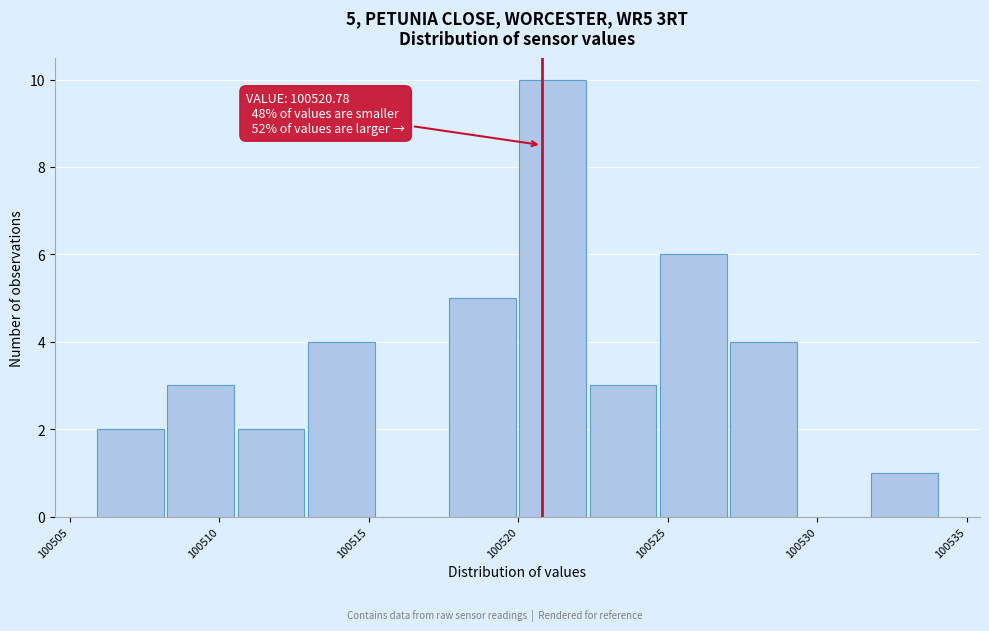

Which range on the x-axis has the tallest bar?

100520.0 to 100522.5